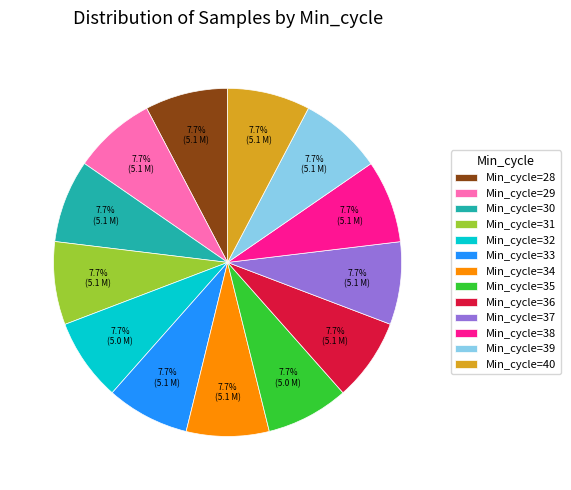

Does any single category account for the majority?

No